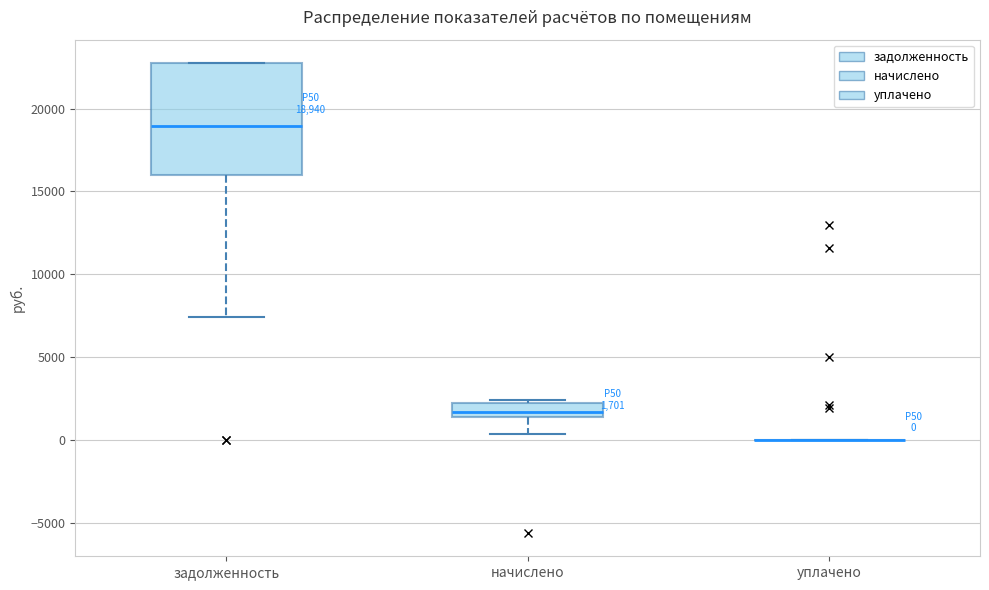

Comparing the boxes themselves (not the whiskers), which one is the tallest?

задолженность